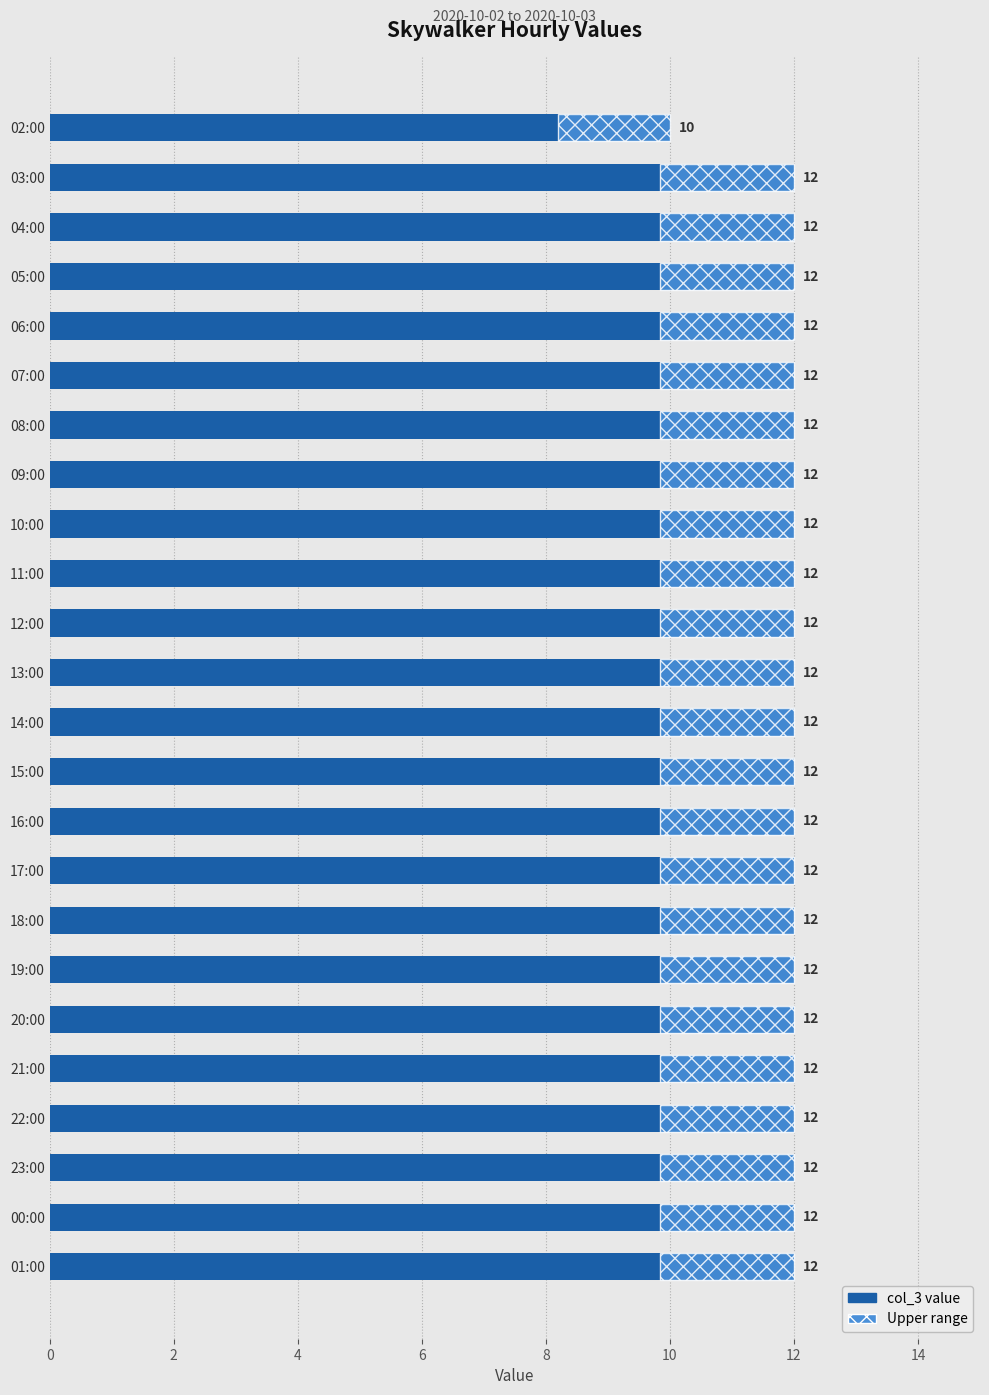

The value at 16 is 12. True or false?

True